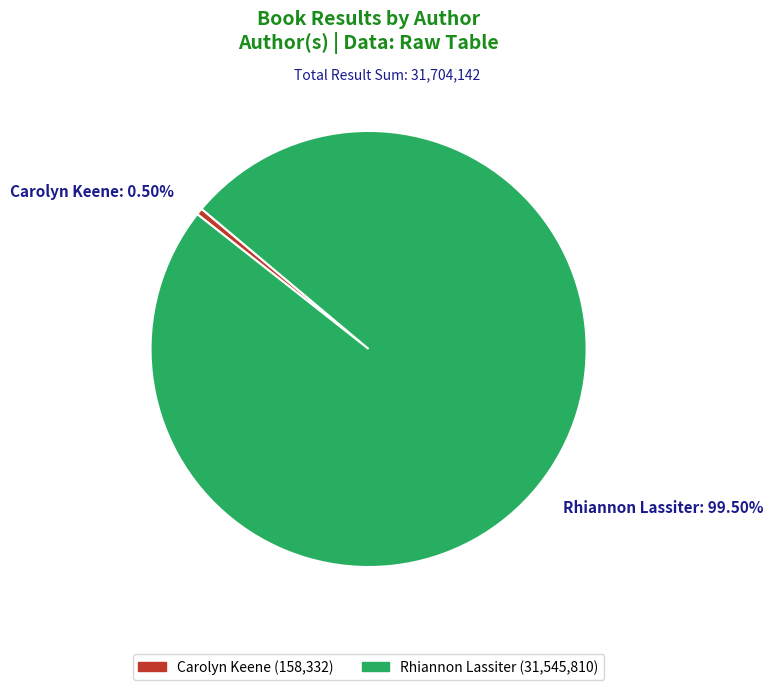

Is there a majority slice in this chart?

Yes